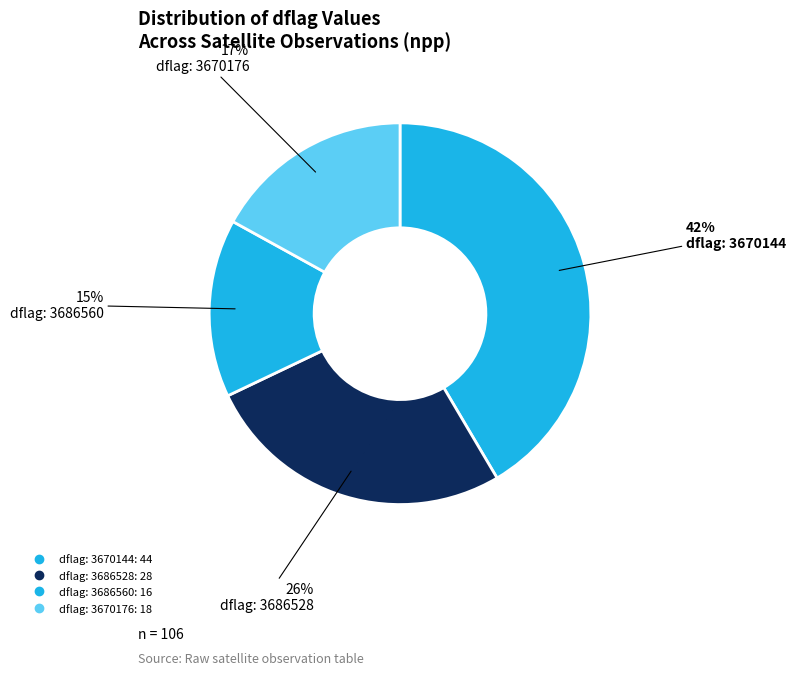

Rank the categories by value from highest to lowest.

3670144, 3686528, 3670176, 3686560